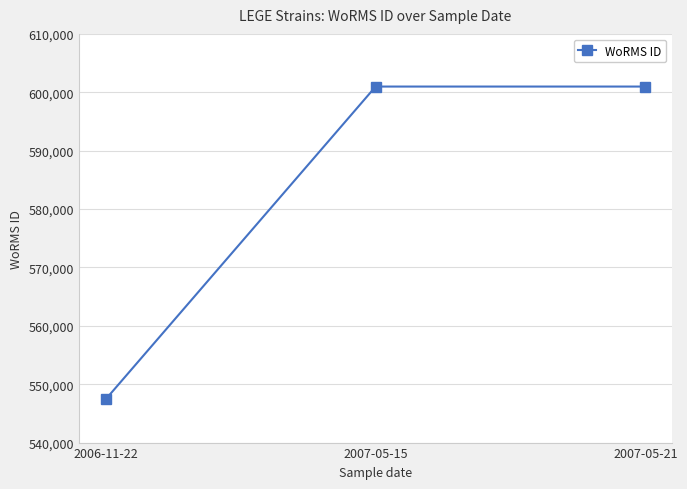

What is the greatest value displayed?

600979